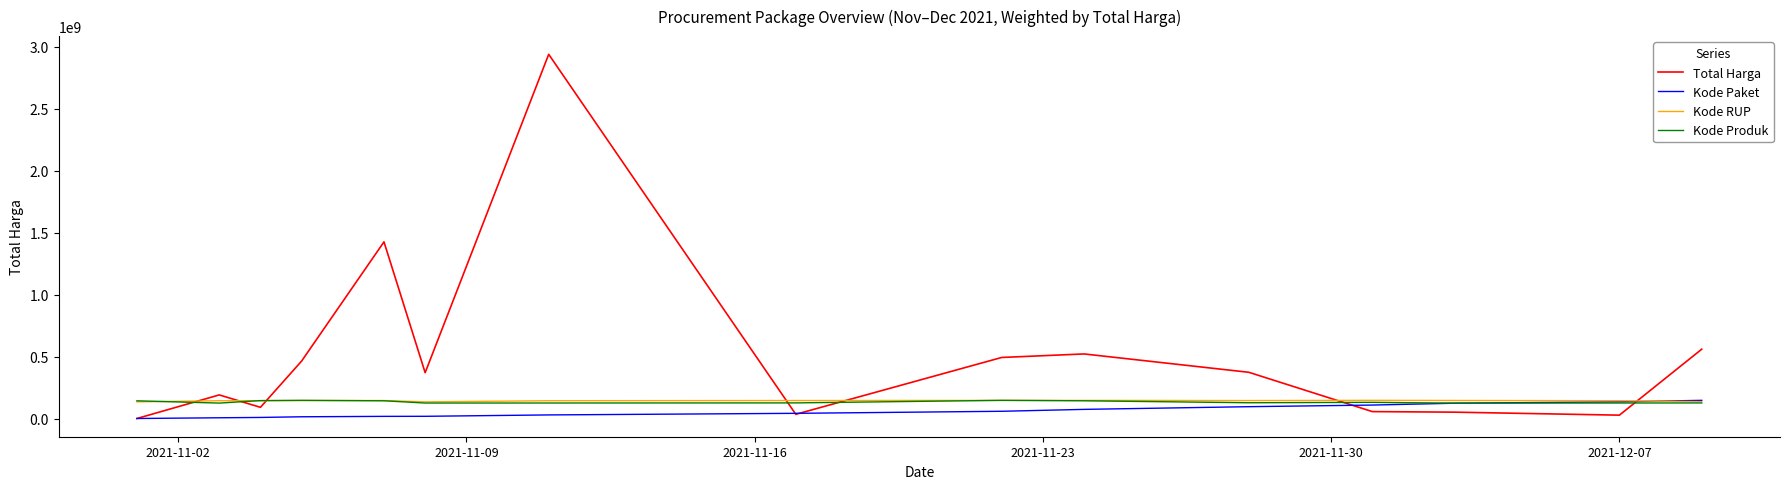

True or false: Total Harga and Kode RUP intersect in this chart.

True